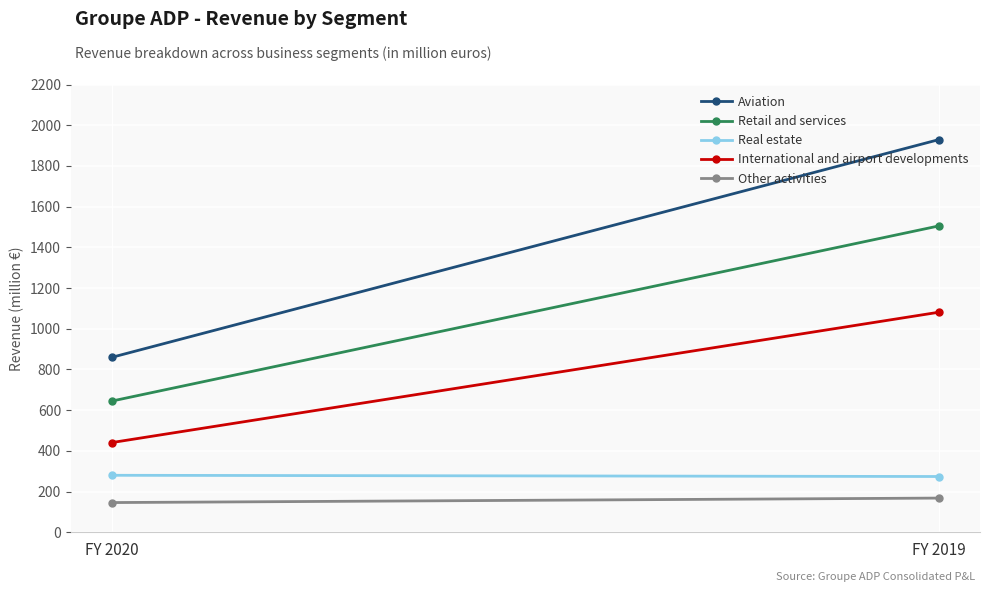

List the labels in order of Aviation value, smallest first.

FY 2020, FY 2019